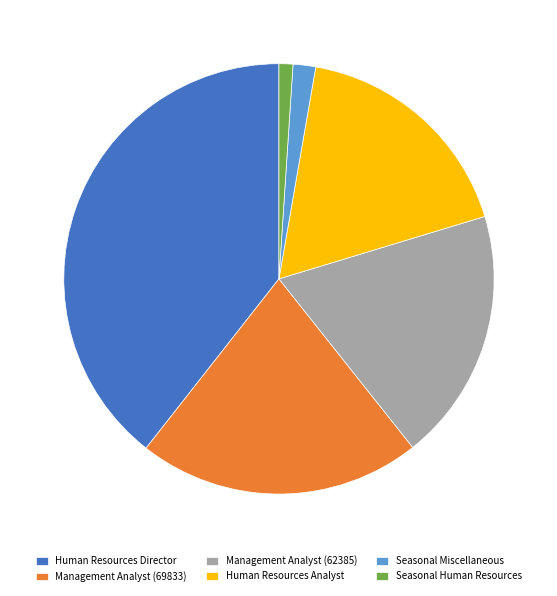

Between Seasonal Miscellaneous and Human Resources Analyst, which is larger?

Human Resources Analyst